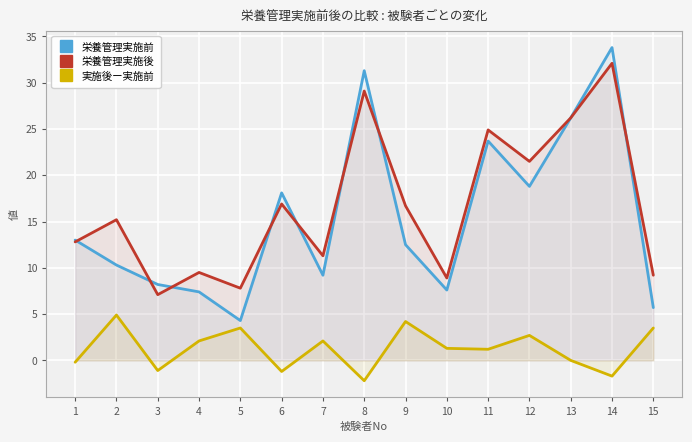

Read the 実施後ー実施前 value at 15.

3.5